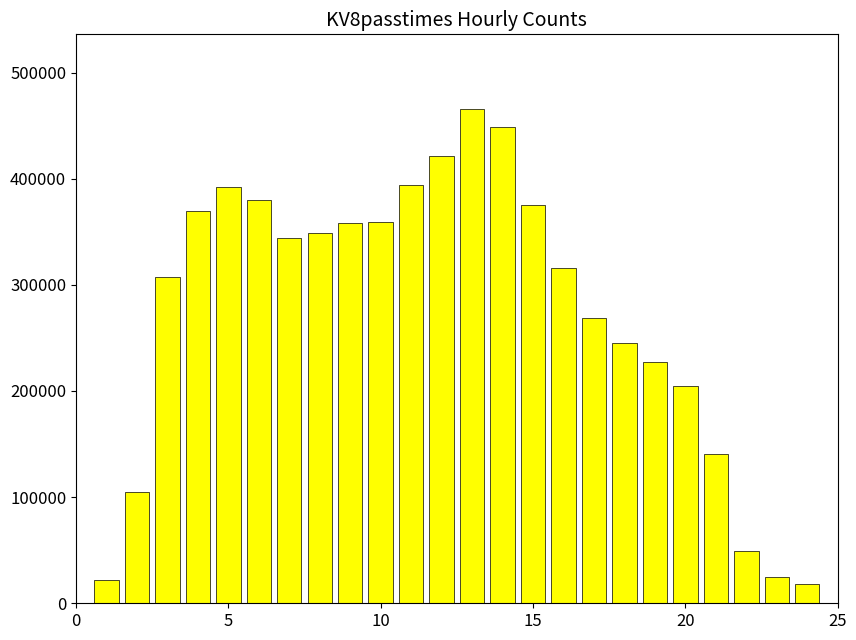

What is the value of the 21st bar from the left?

140373